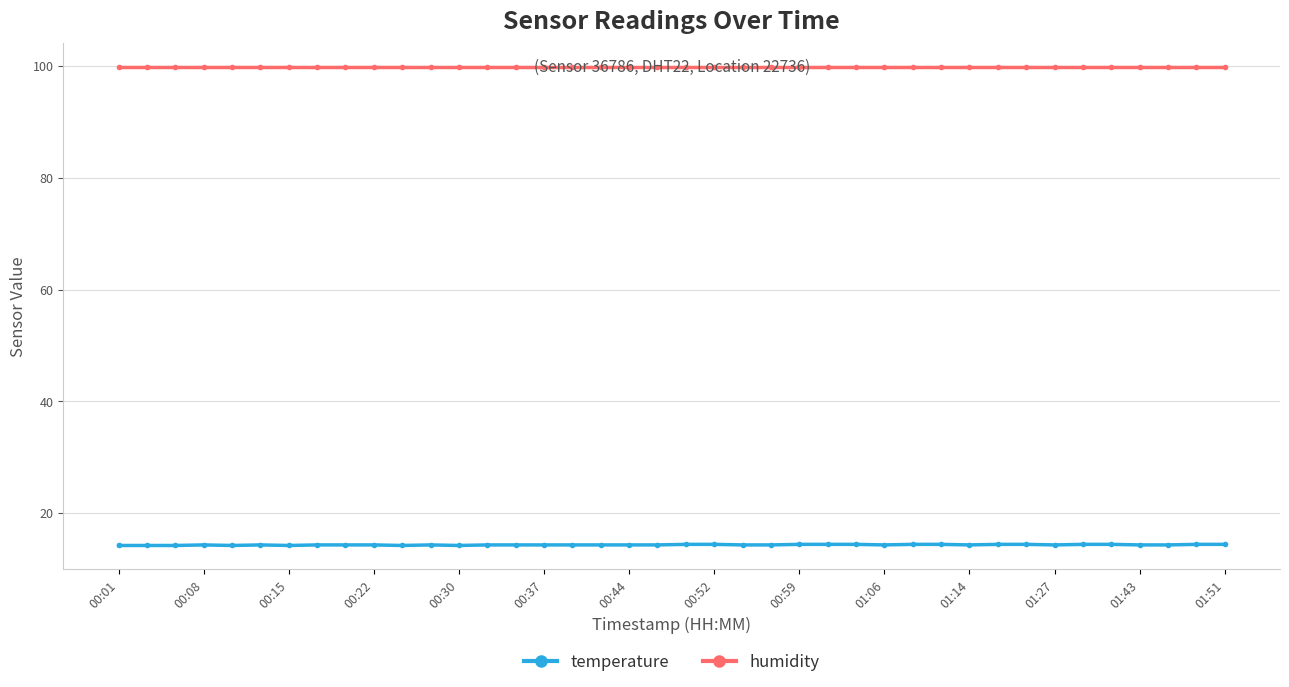

How many temperature values are between 14 and 15?

40